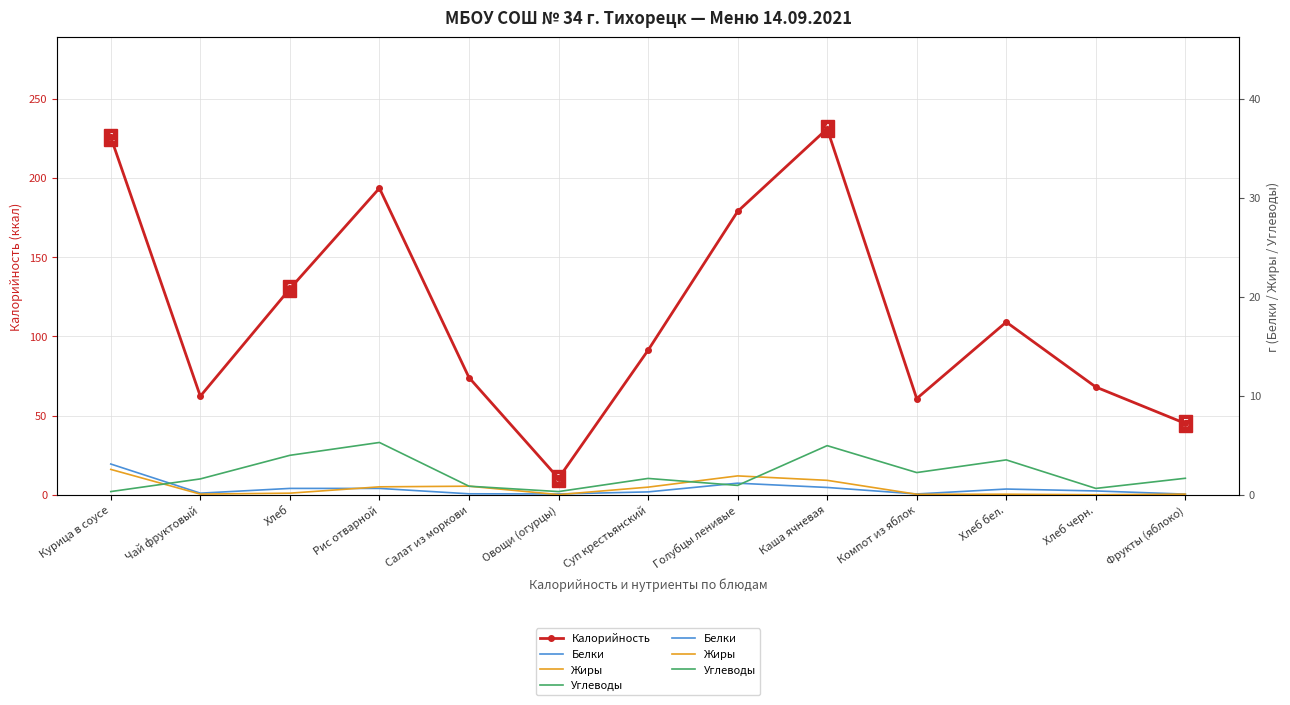

Which series has the largest range (max minus min)?

Калорийность